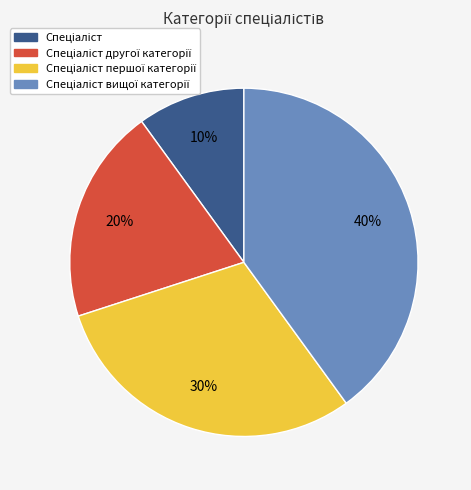

Is there a majority slice in this chart?

No